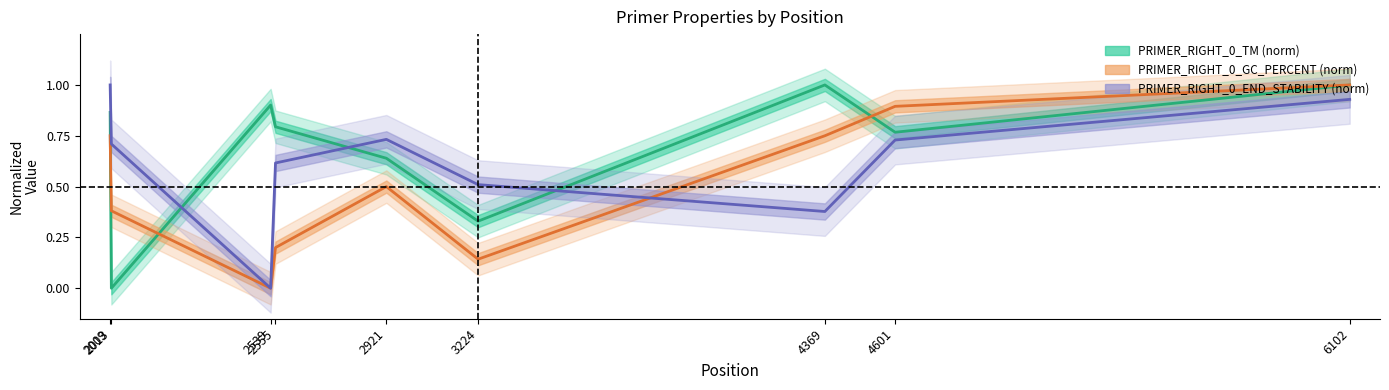

What is the total value across all series at 2009?

2.6